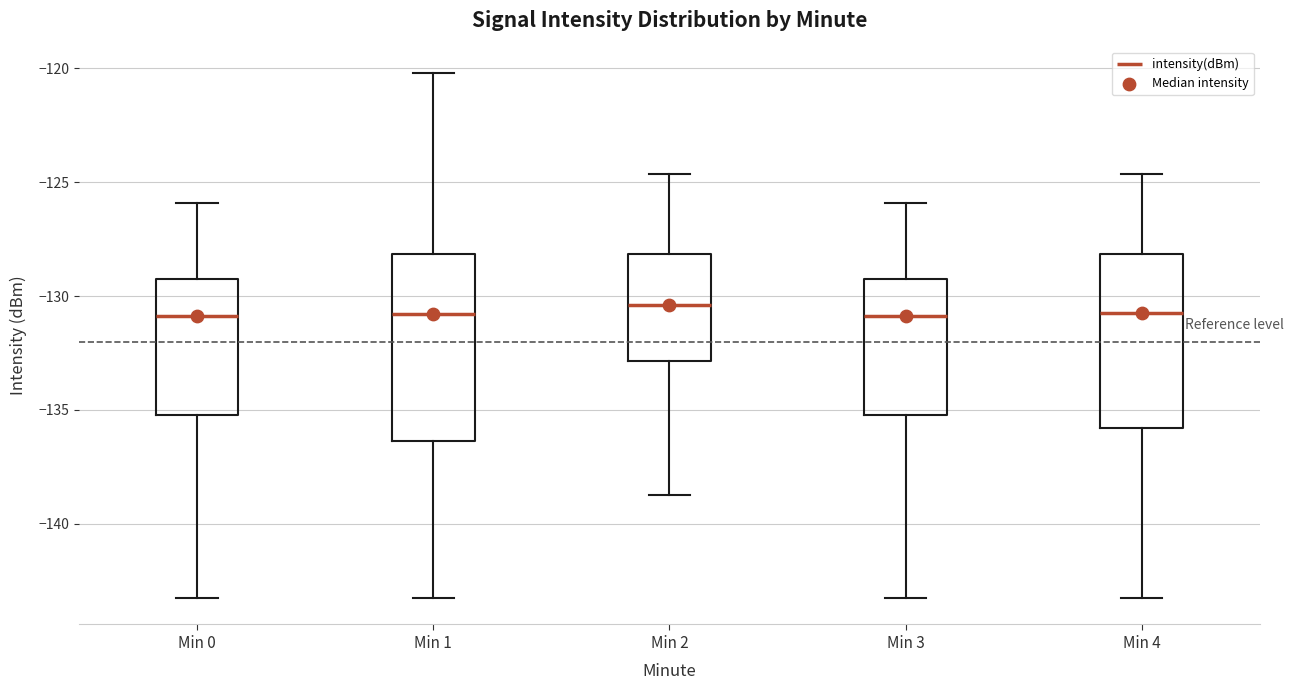

Reading left to right, transcribe this box plot: for each box, give where its median line is, the range the box spans, and where its two whiskers end, as read against the y-axis. The values are not printed on the chart, so give them approximately, as read against the axis.

Min 0: median -131.0, box -135.0 to -129.5, whiskers -143.5 to -126.0
Min 1: median -131.0, box -136.5 to -128.0, whiskers -143.5 to -120.0
Min 2: median -130.5, box -133.0 to -128.0, whiskers -138.5 to -124.5
Min 3: median -131.0, box -135.0 to -129.5, whiskers -143.5 to -126.0
Min 4: median -130.5, box -136.0 to -128.0, whiskers -143.5 to -124.5